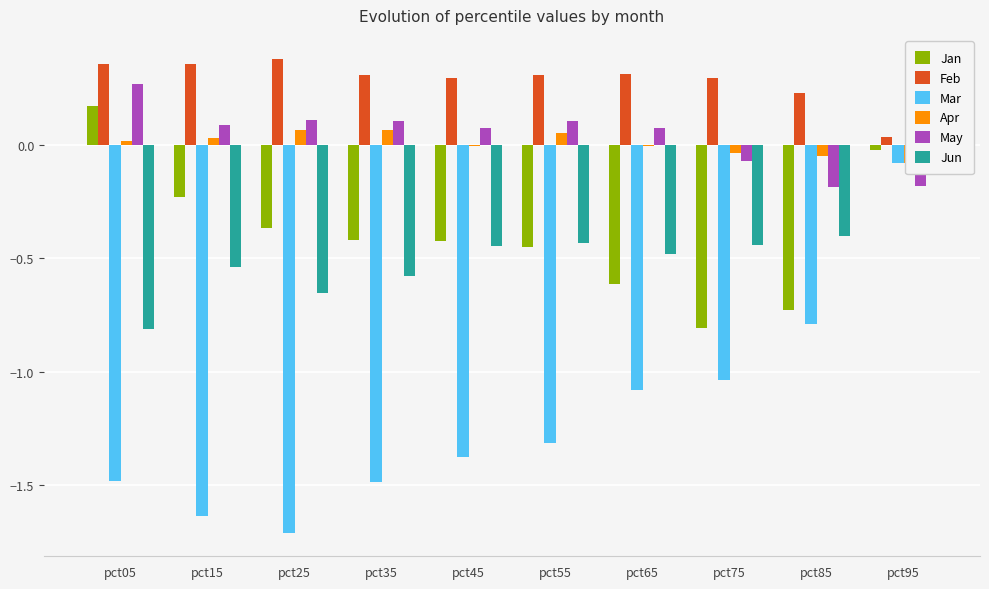

Count the May values in the range 0 to 1.

7